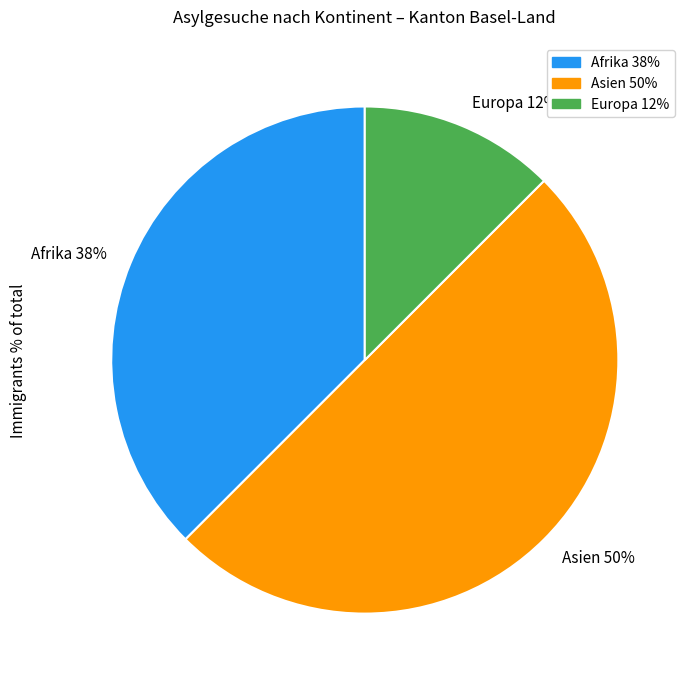

Count the number of slices in the pie.

3